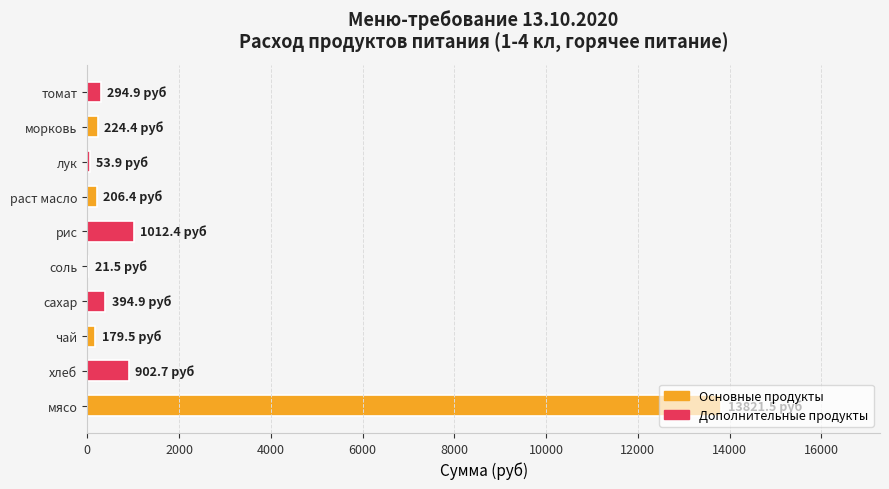

Between мясо and сахар, which is larger?

мясо